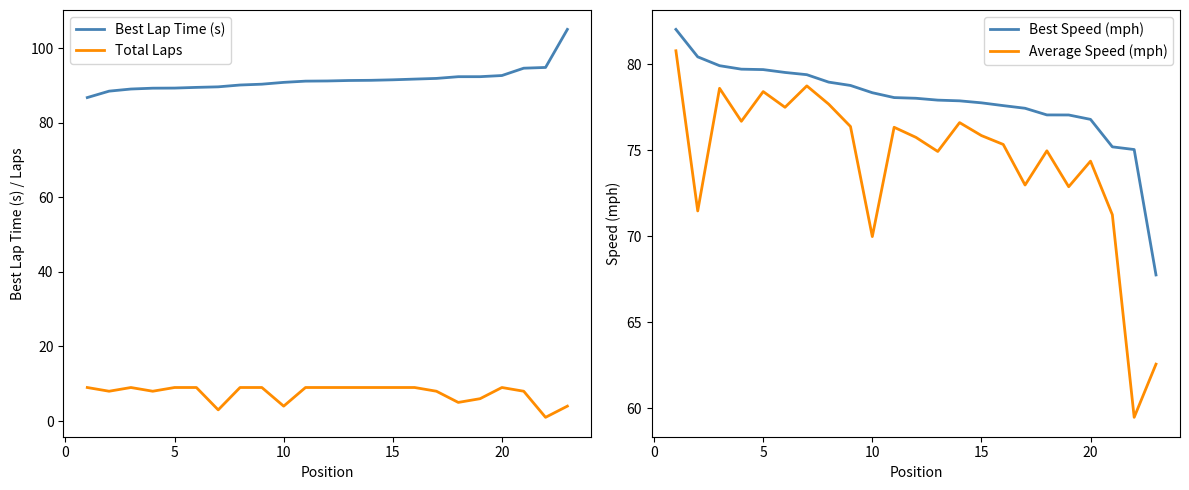

At how many categories does at least one series exceed 52?

23